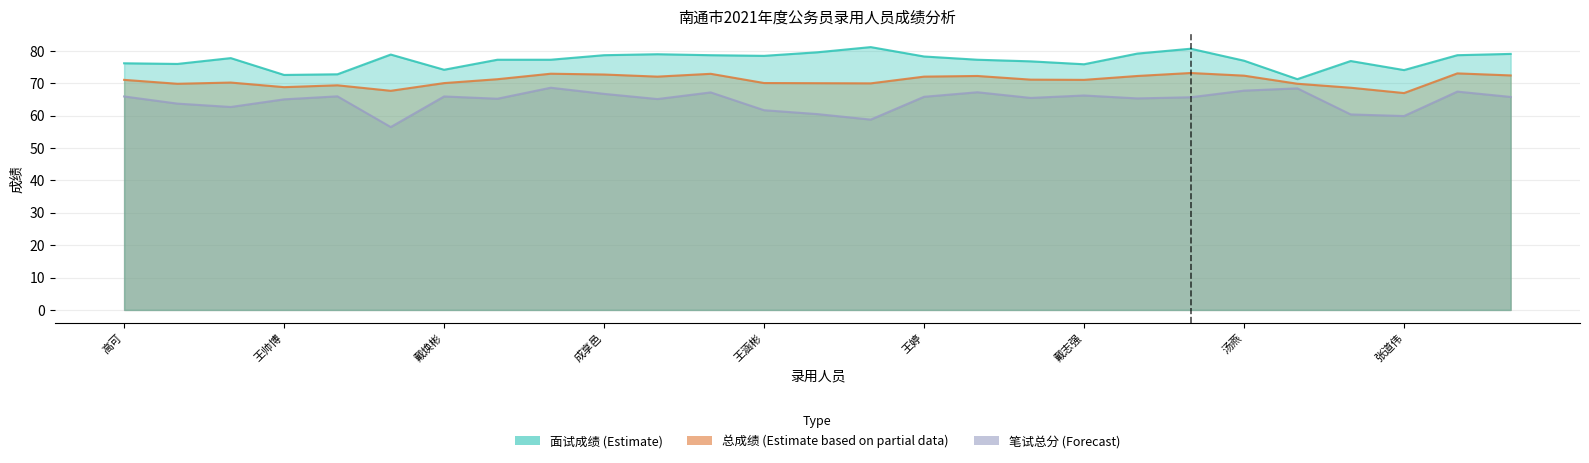

Which series has the largest range (max minus min)?

笔试总分